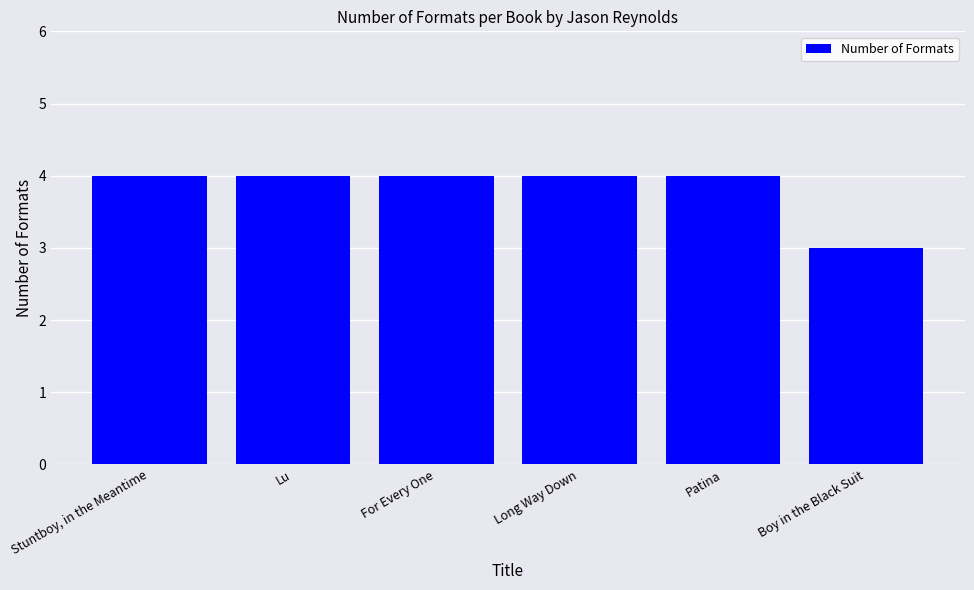

Reading left to right, transcribe all the data shown in this chart.

4	4	4	4	4	3